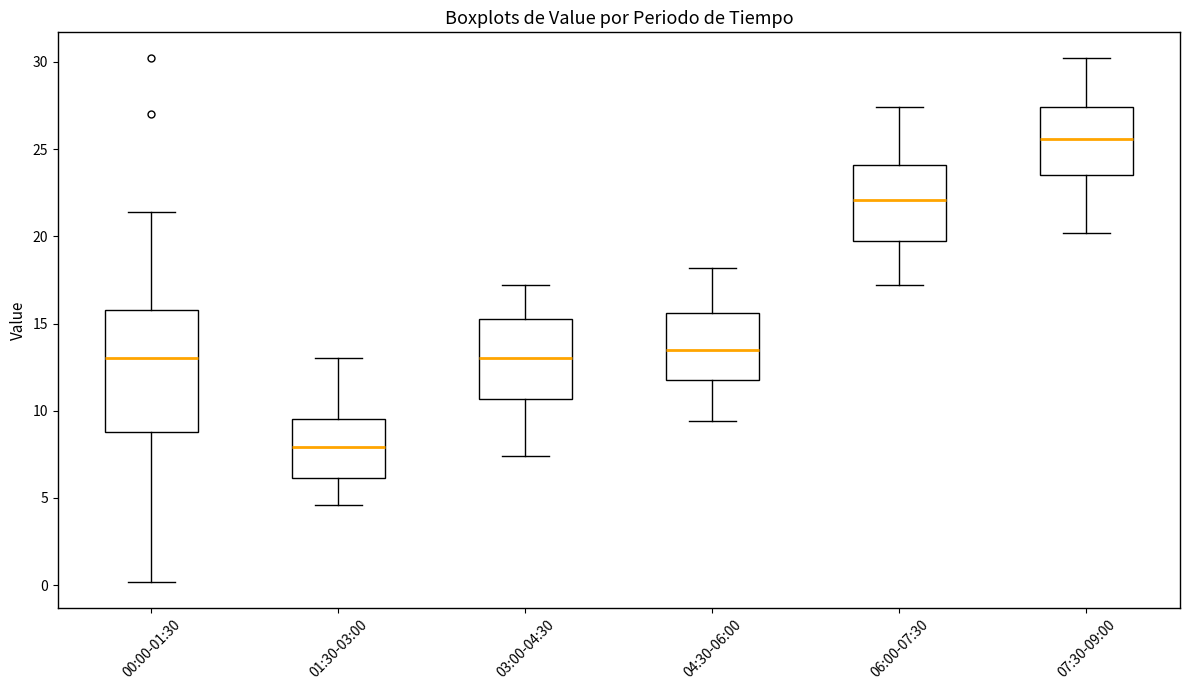

Which box has the lowest median line?

01:30-03:00